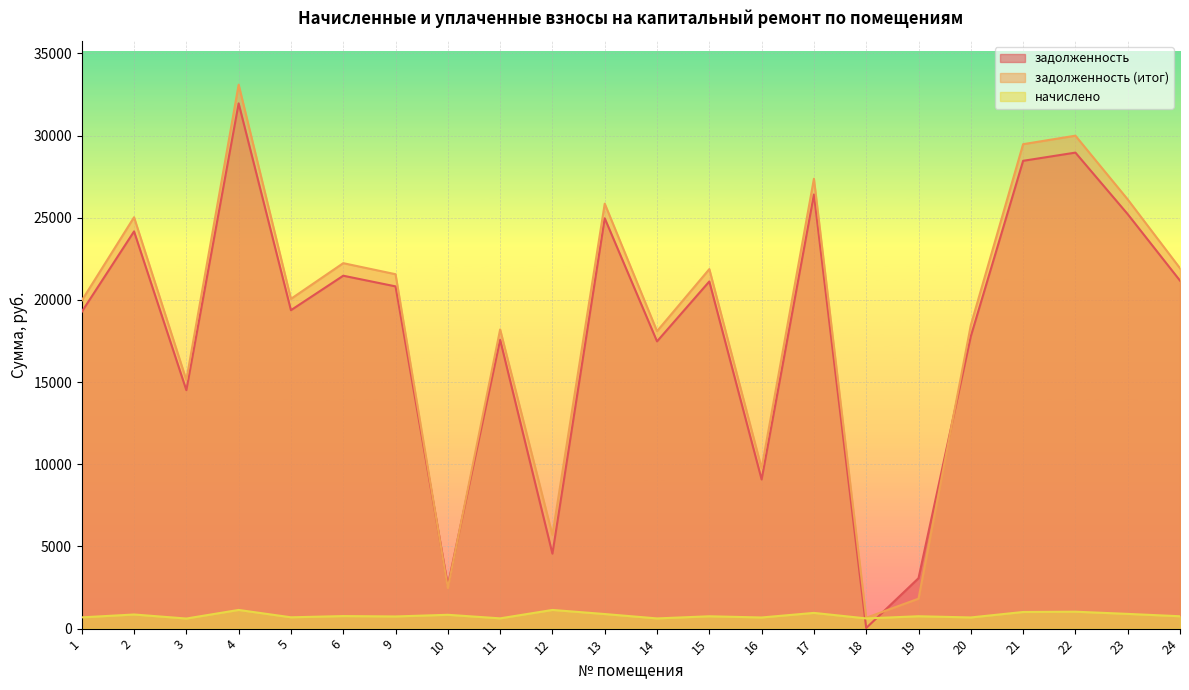

What is the spread (max minus min) of values at 24?

21171.2